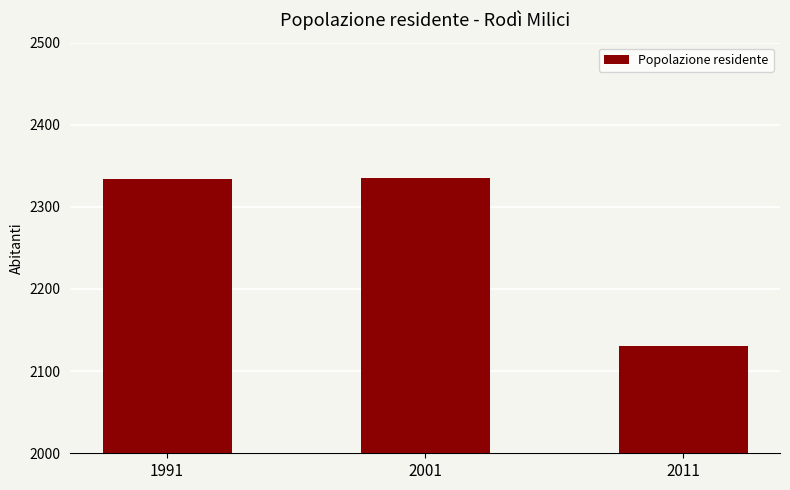

What is the value of the 3rd bar from the left?

2130